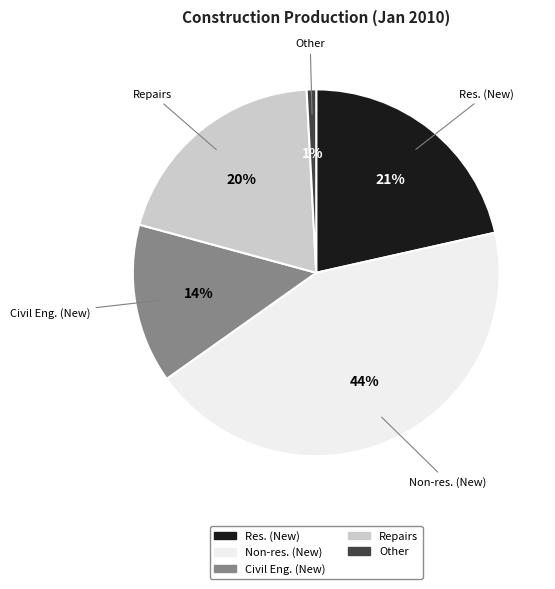

Which category has the smallest portion of the pie?

Other